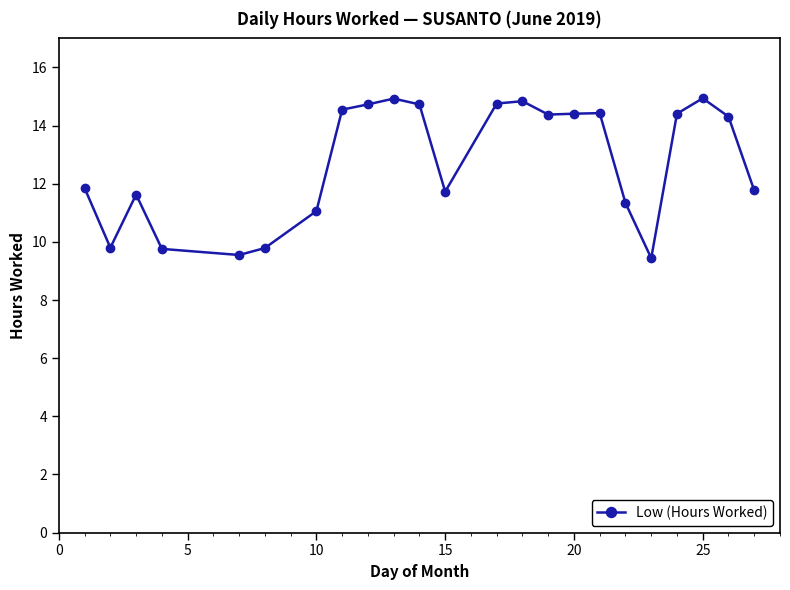

What is the maximum value shown in the chart?

14.9